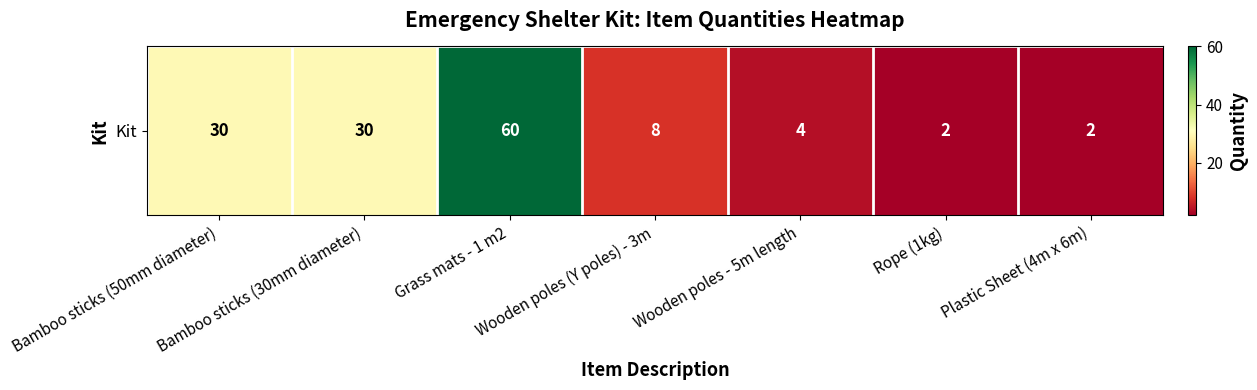

True or false: the data shows 4 at Wooden poles - 5m length.

True